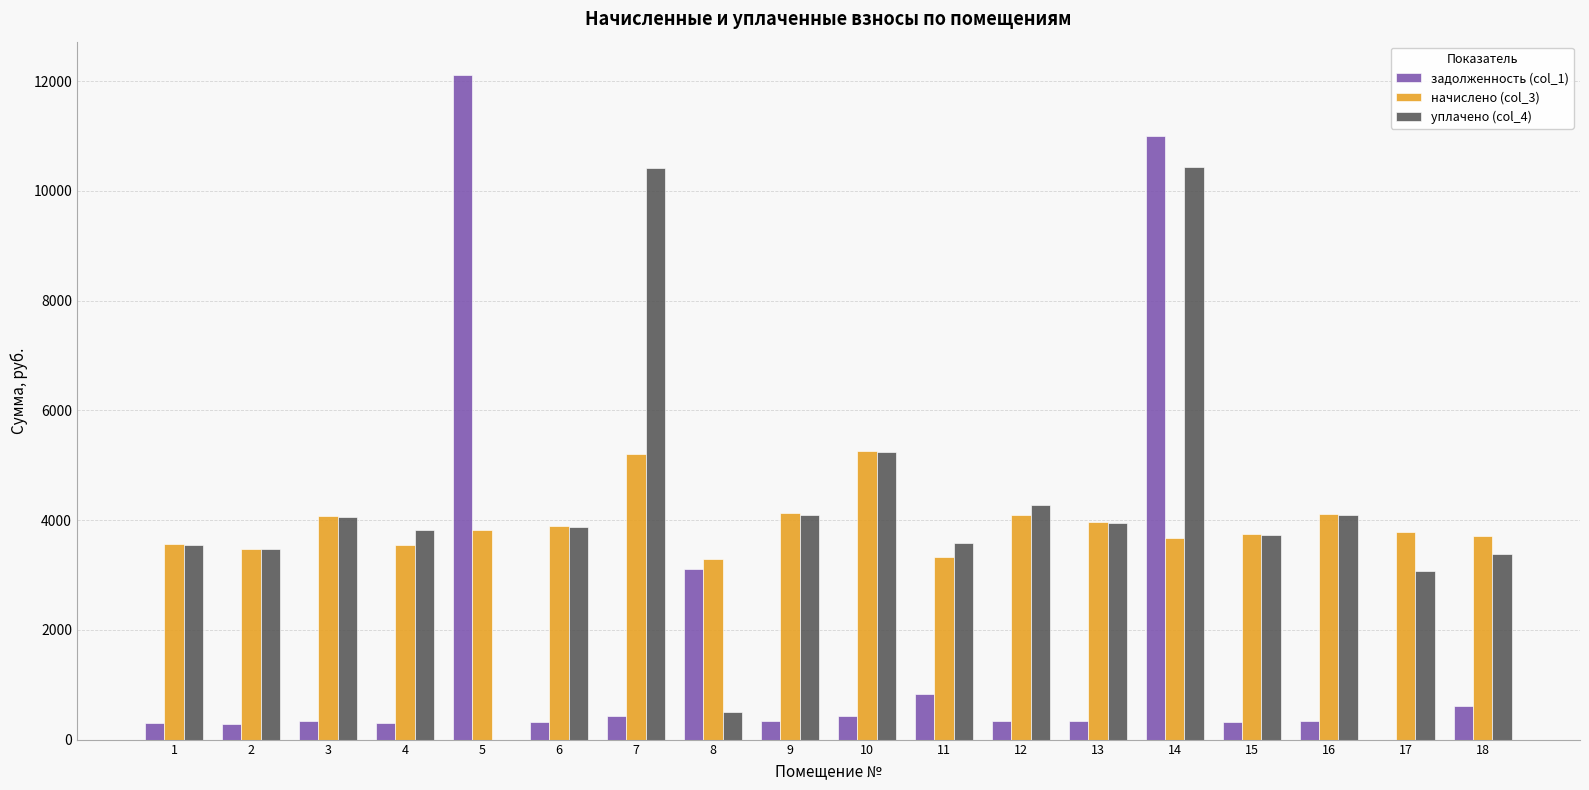

How many values in the уплачено (col_4) series exceed 3874?

9